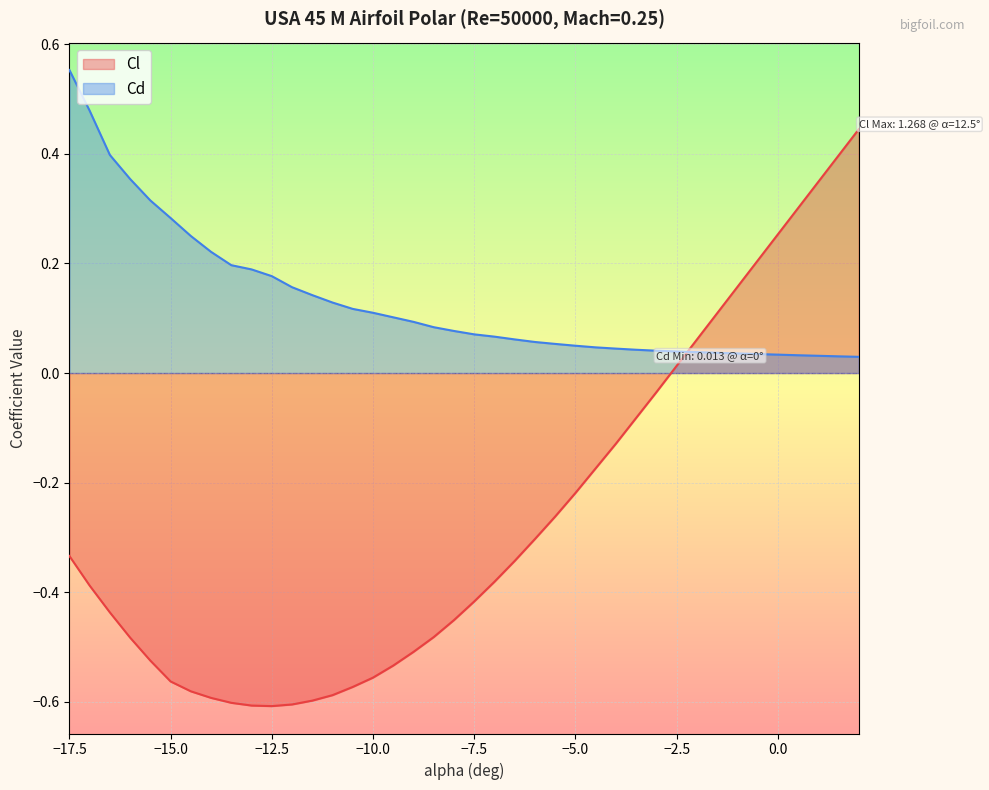

Which series has the largest total across all categories?

Cd